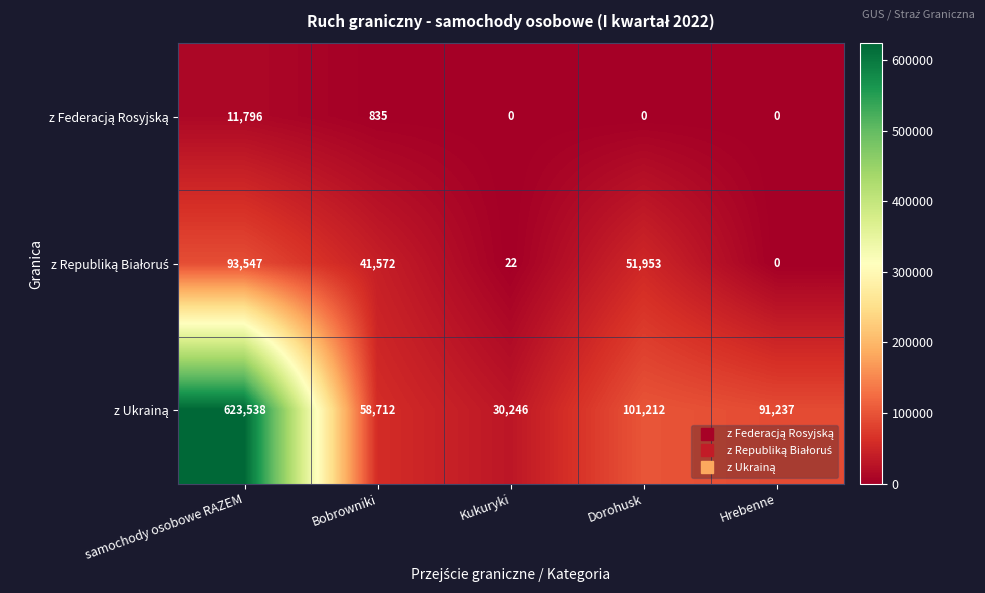

What is the difference between the highest and lowest values at Bobrowniki?

57877